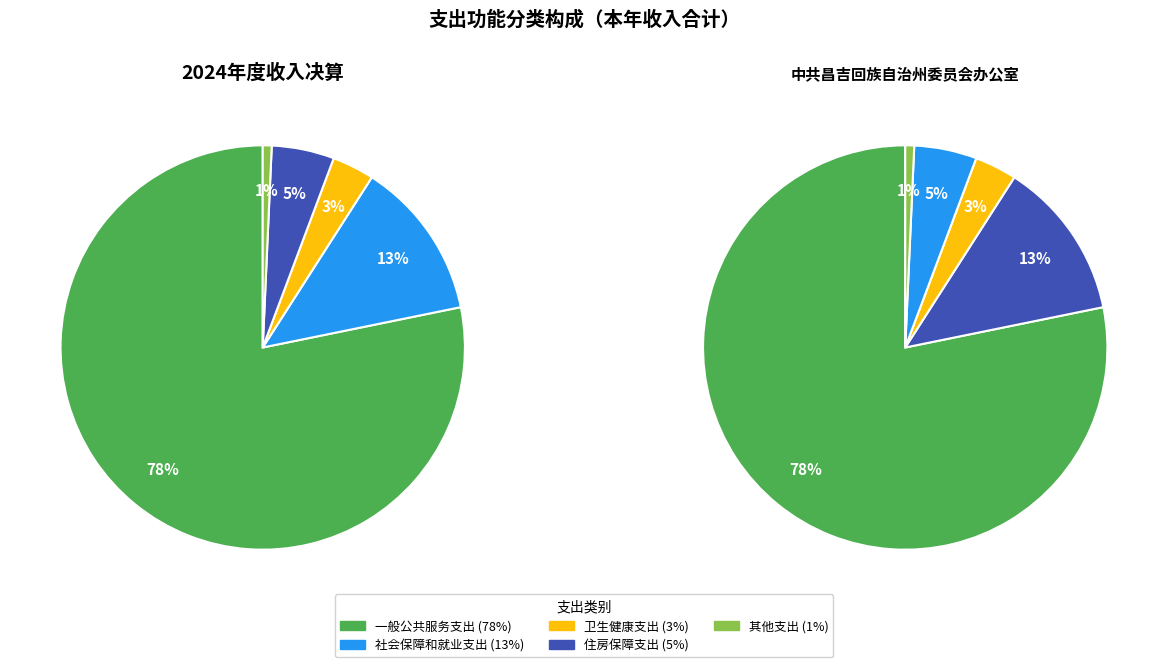

Is there any slice that represents more than half of the pie?

Yes